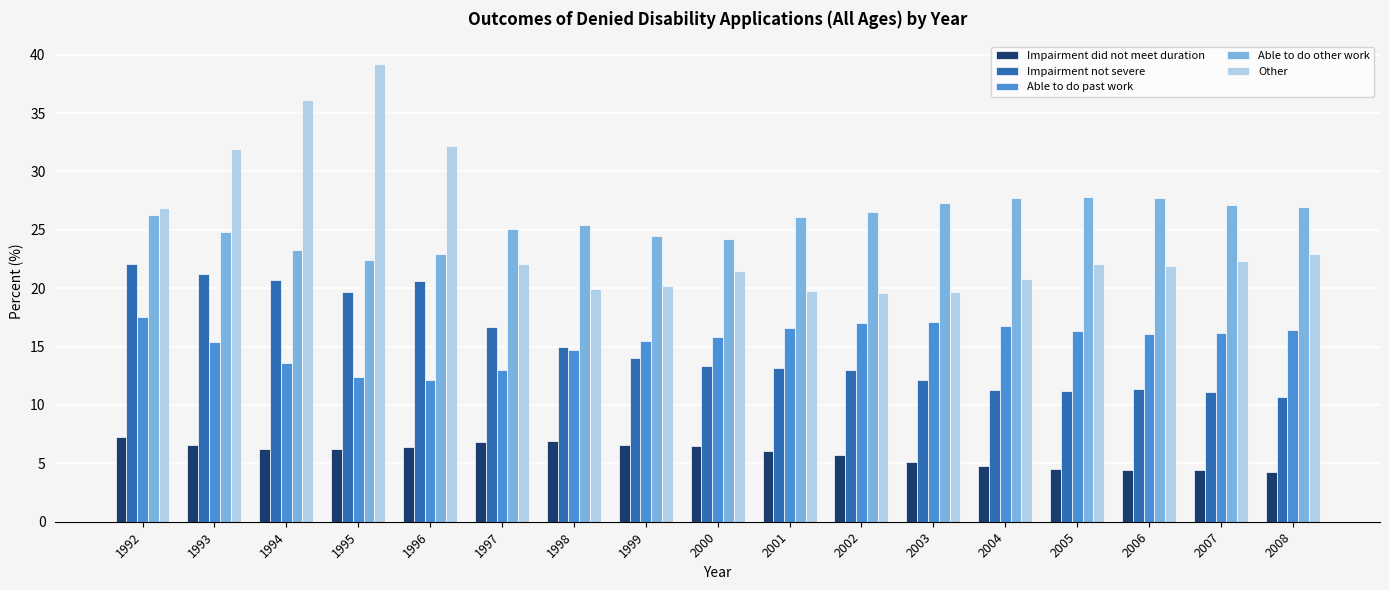

Rank the series at 1993 from lowest to highest value.

Impairment did not meet duration, Able to do past work, Impairment not severe, Able to do other work, Other